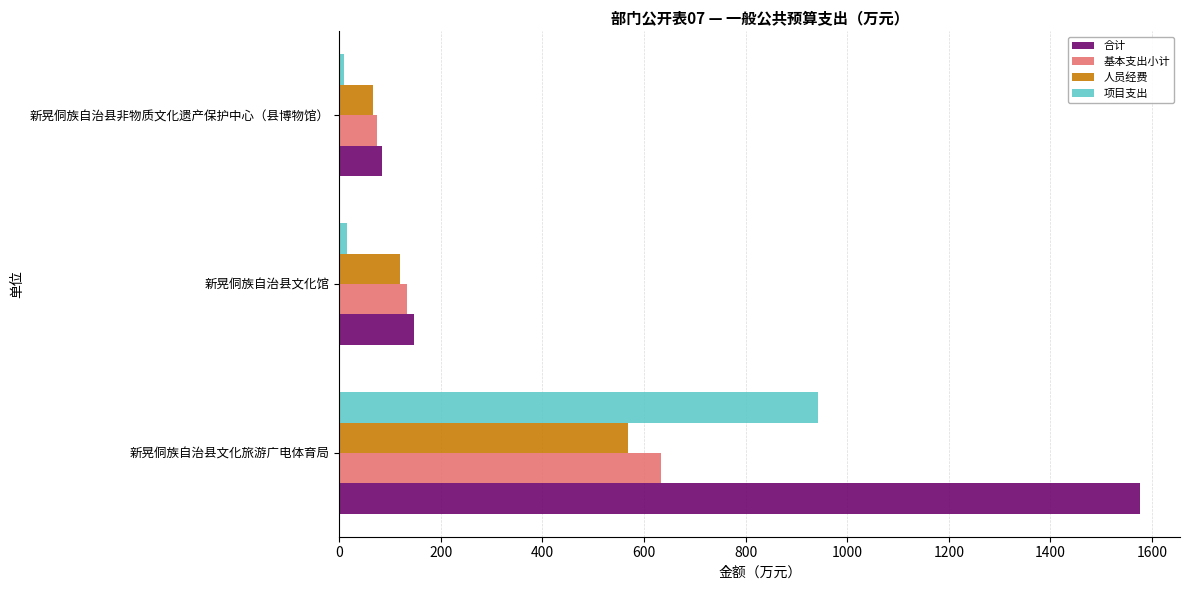

The 基本支出小计 series shows 47.5 at 新晃侗族自治县文化馆. True or false?

False